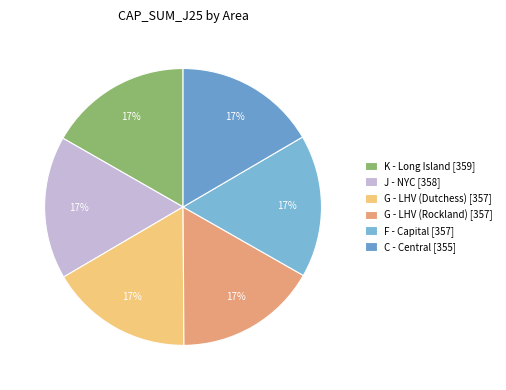

Which category has the smallest portion of the pie?

C